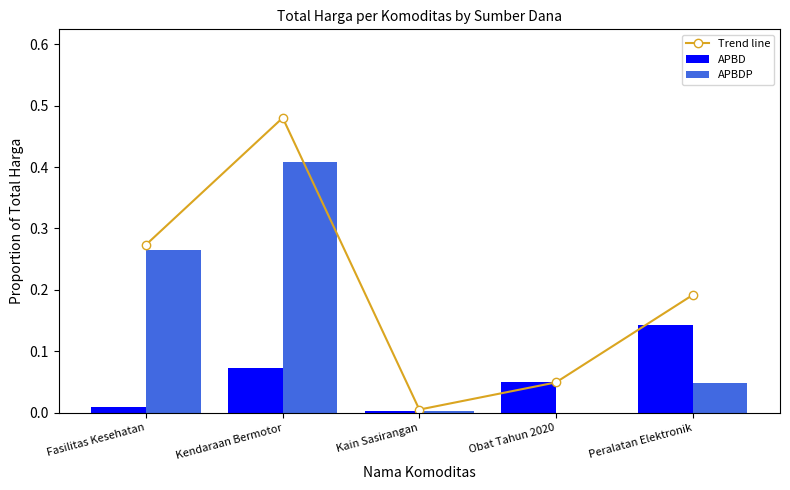

Reading left to right, what are all the values shown in this chart?

Trend line: 0.3	0.5	0.0	0.0	0.2
APBD: 0.0	0.1	0.0	0.0	0.1
APBDP: 0.3	0.4	0.0	0.0	0.0